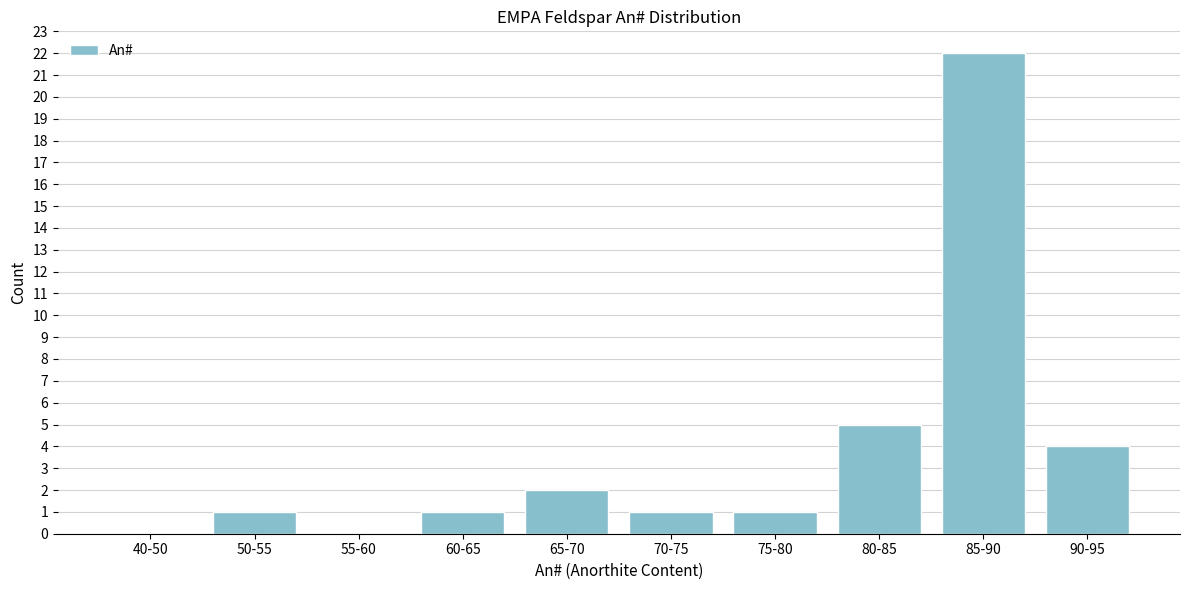

Reading right to left, what are all the values shown in this chart?

90-95=4	85-90=22	80-85=5	75-80=1	70-75=1	65-70=2	60-65=1	55-60=0	50-55=1	40-50=0